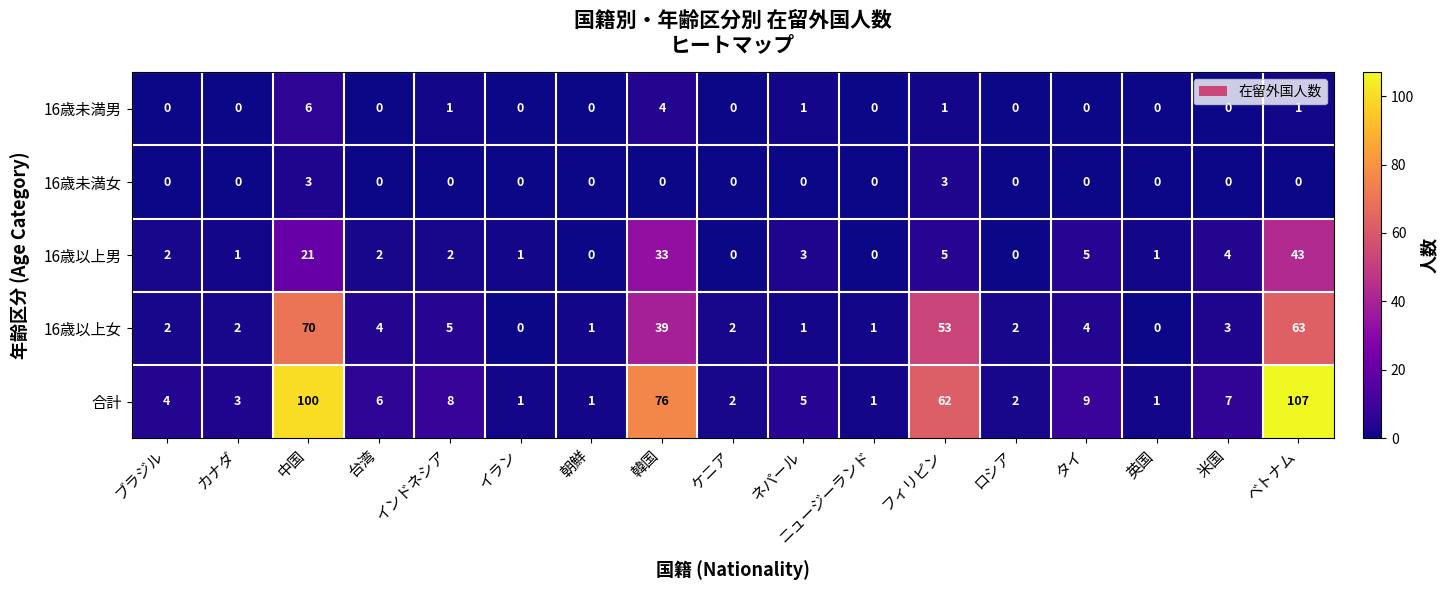

Which series has the widest spread of values?

合計